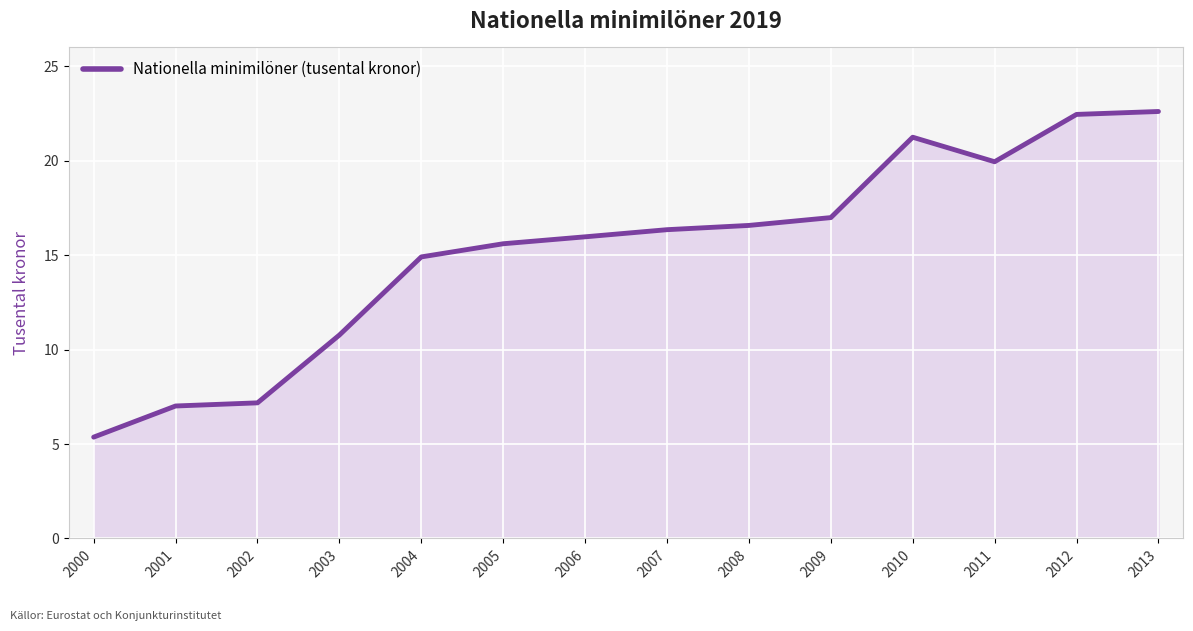

What is the difference between the values at 2011 and 2002?

12.8